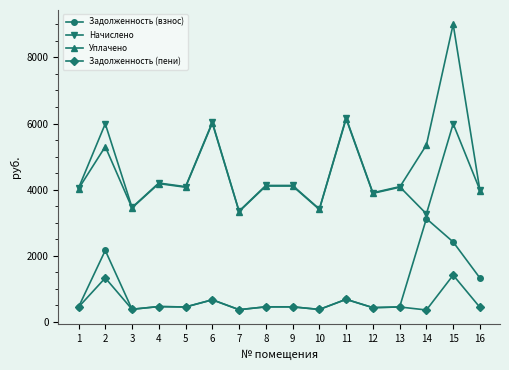

What is the maximum value for Начислено?

6168.3